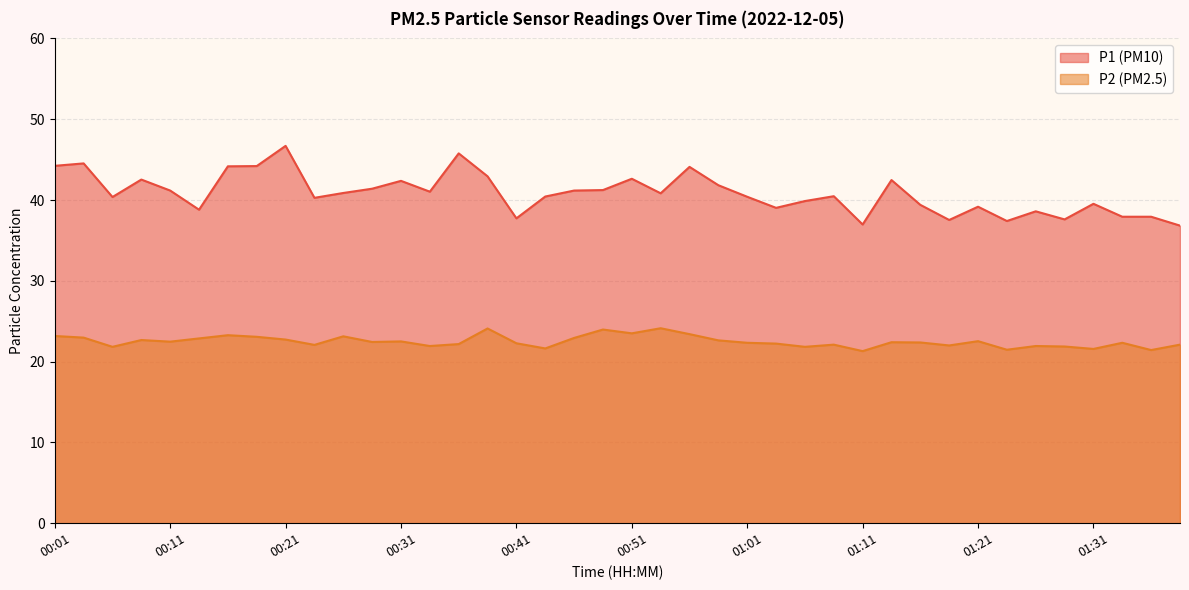

Which series has the widest spread of values?

P1 (PM10)